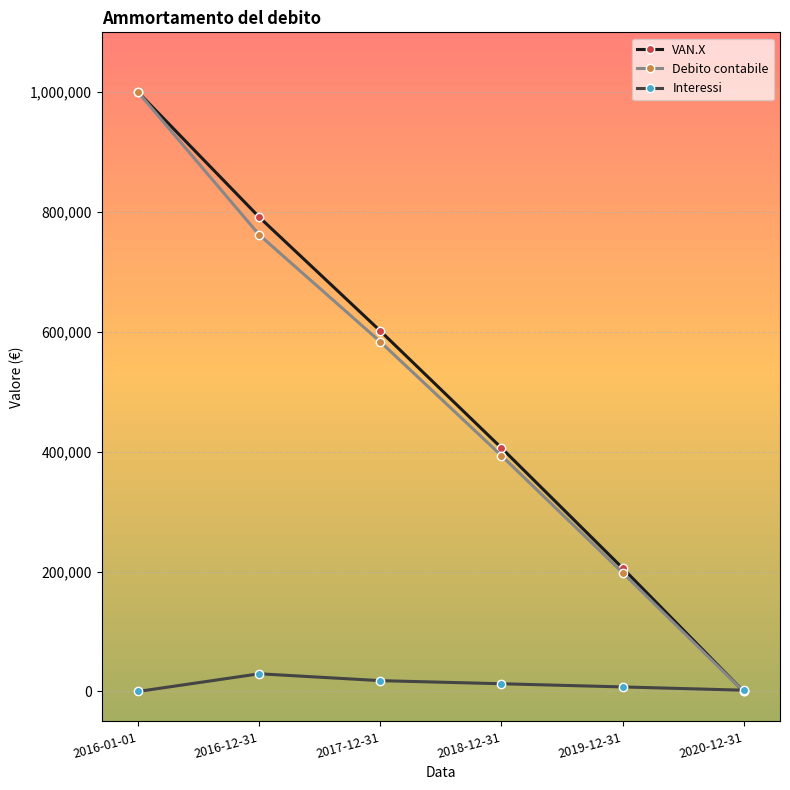

At which category is the sum across all series the highest?

2016-01-01